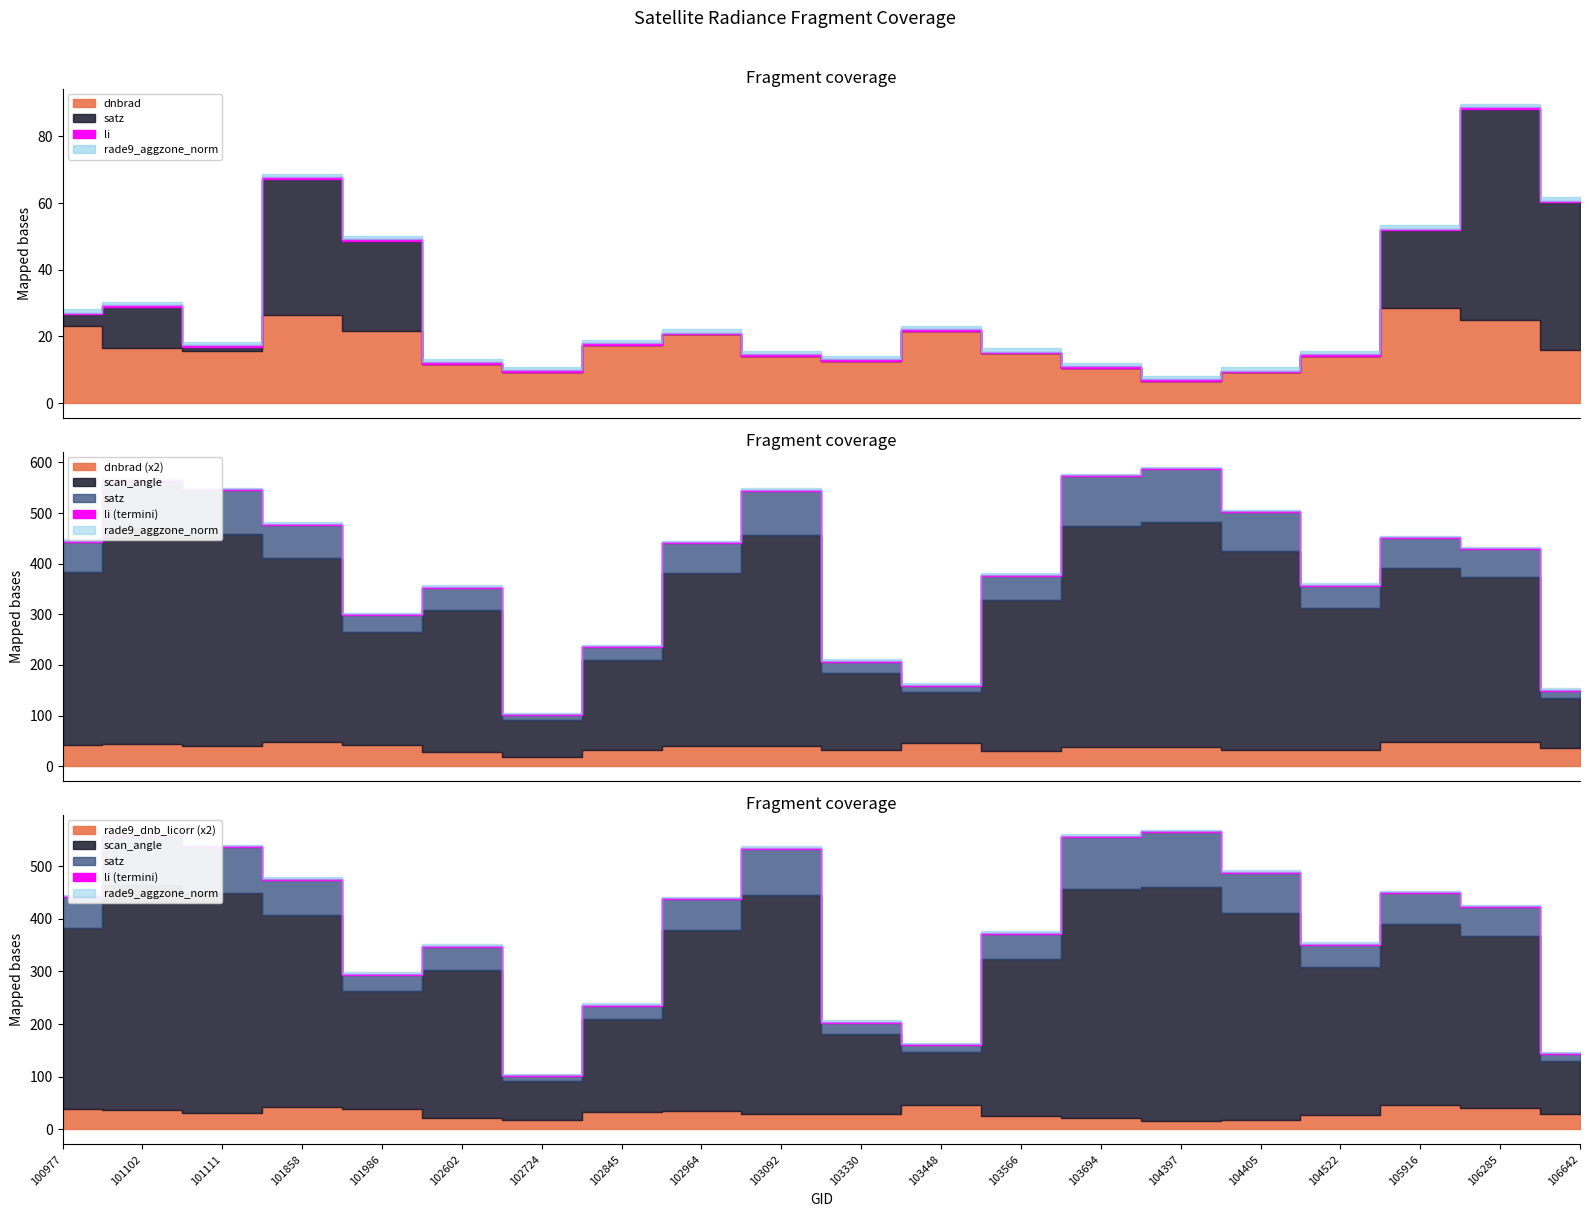

Which series changed the most between 101111 and 103566?

satz